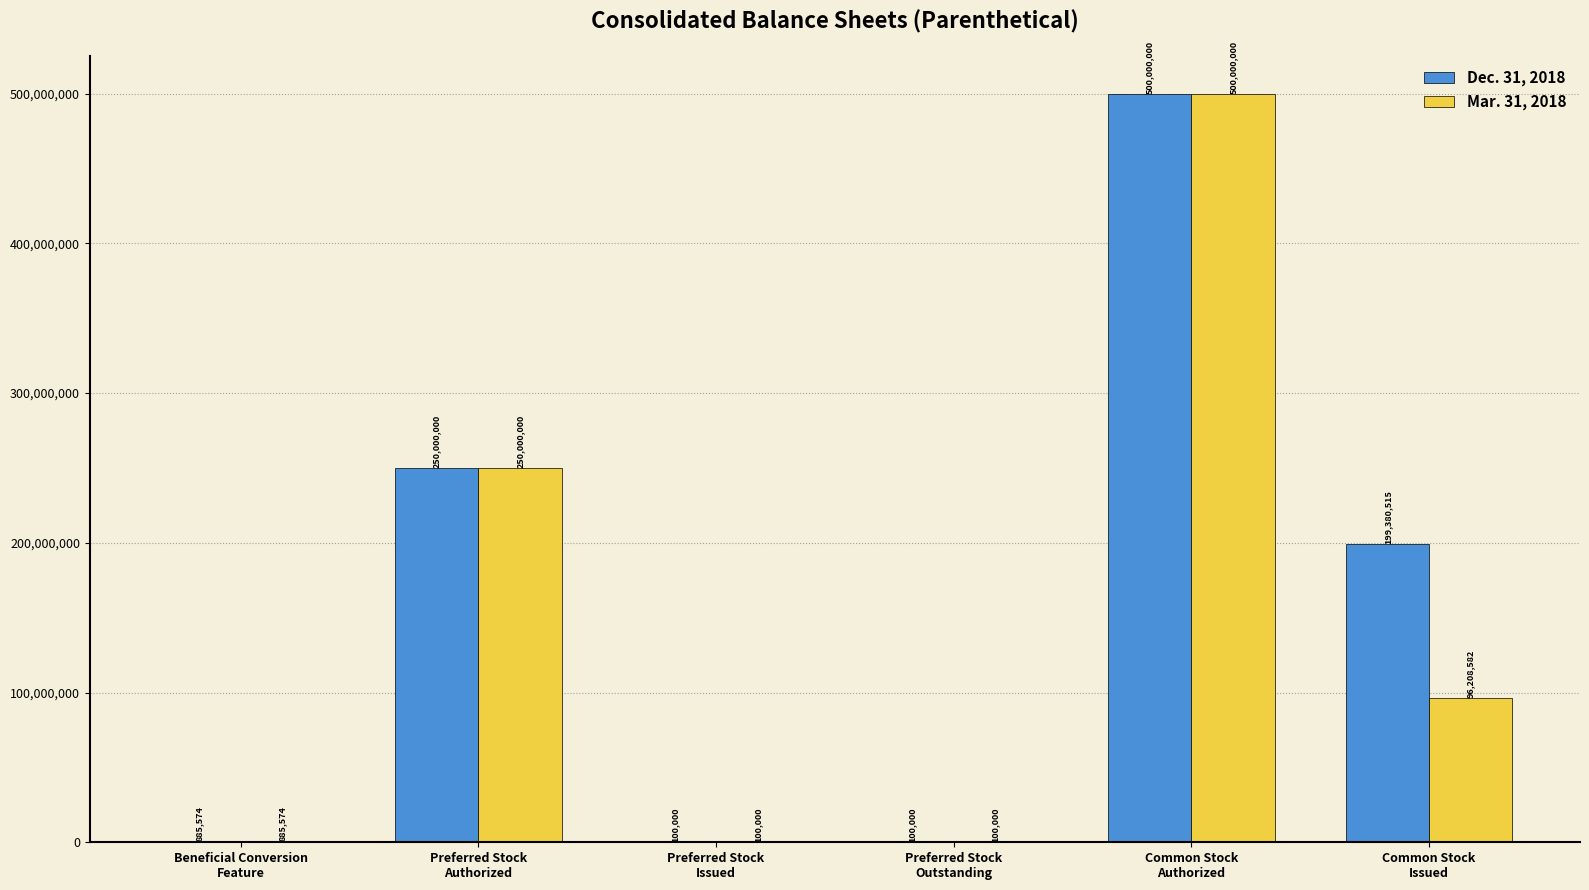

Which series has the largest total across all categories?

Dec. 31, 2018